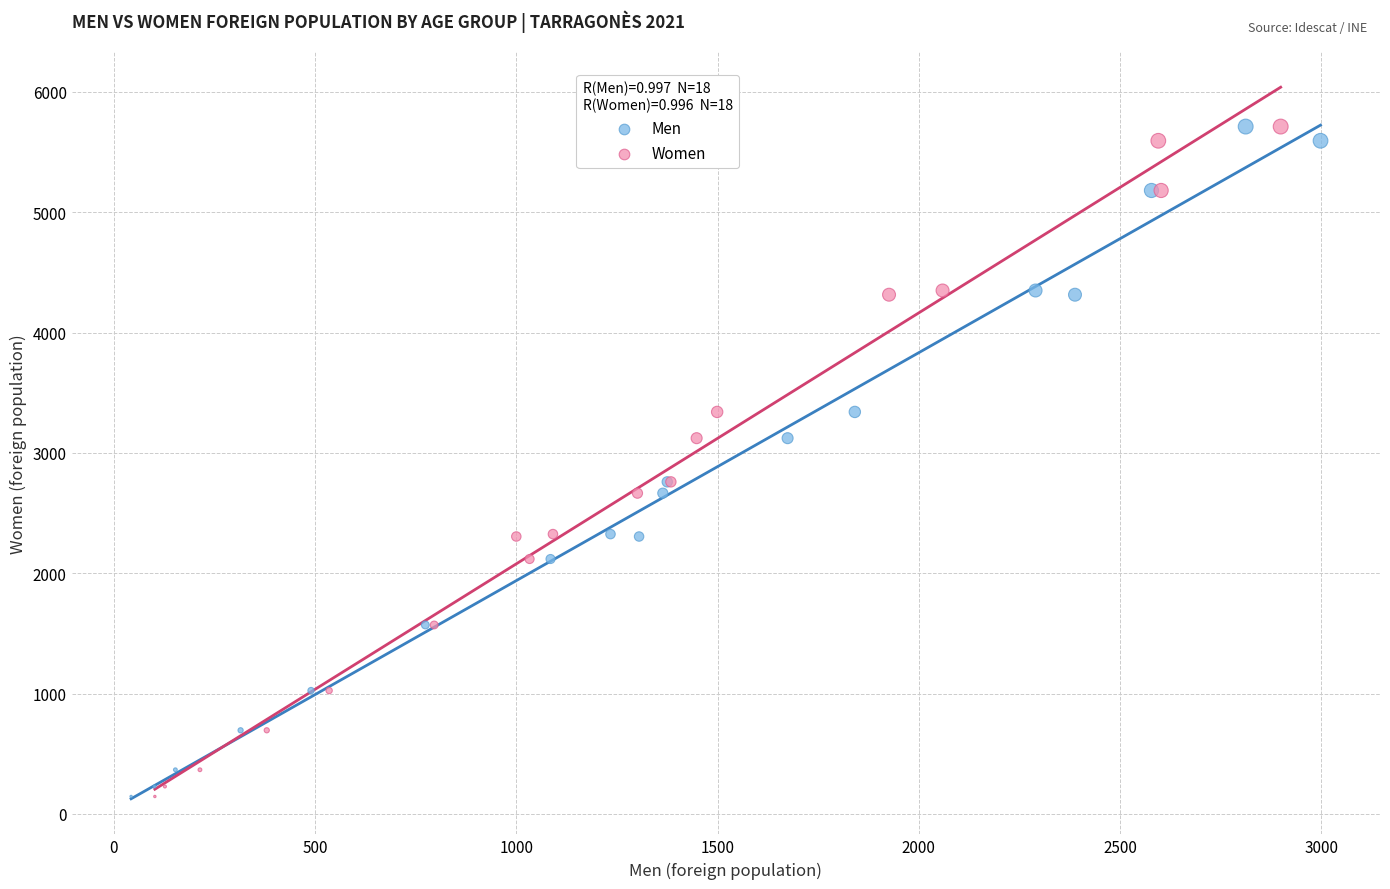

What are all the series names shown in the legend?

Men, Women